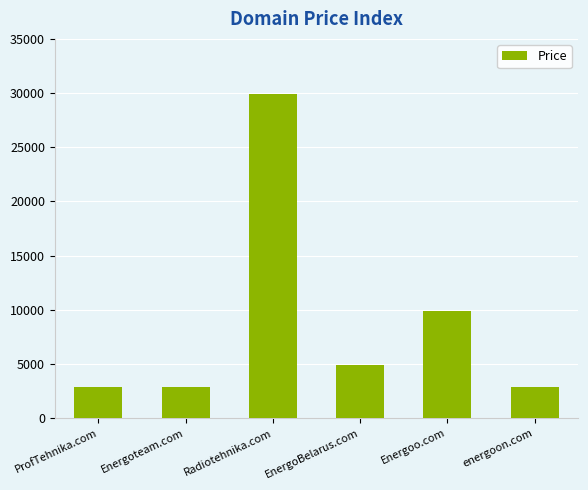

Reading right to left, what are all the values shown in this chart?

energoon.com=2888	Energoo.com=9888	EnergoBelarus.com=4888	Radiotehnika.com=29888	Energoteam.com=2888	ProfTehnika.com=2888